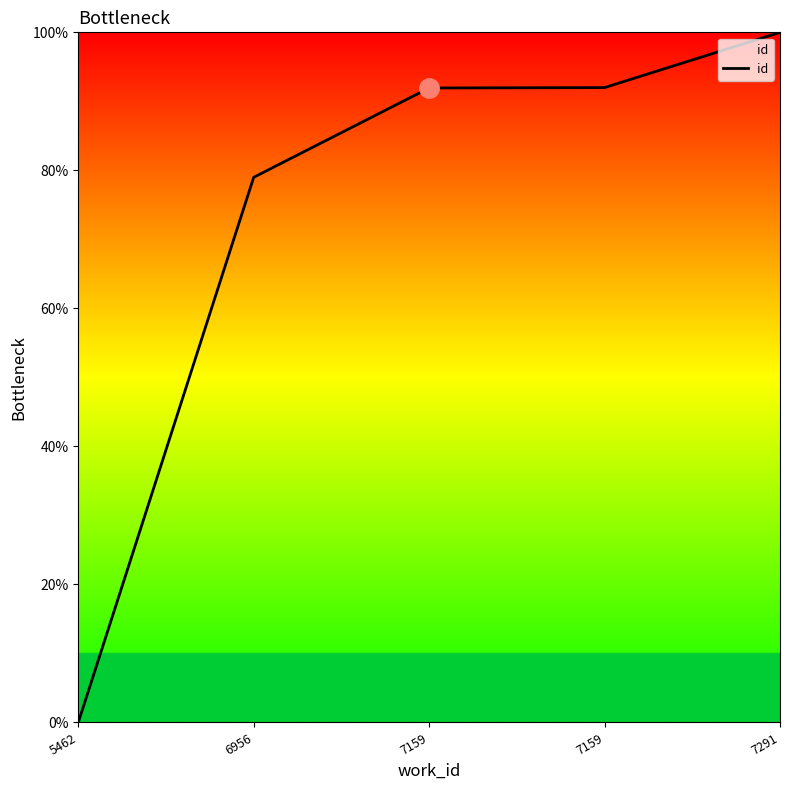

Count the number of categories in the chart.

5